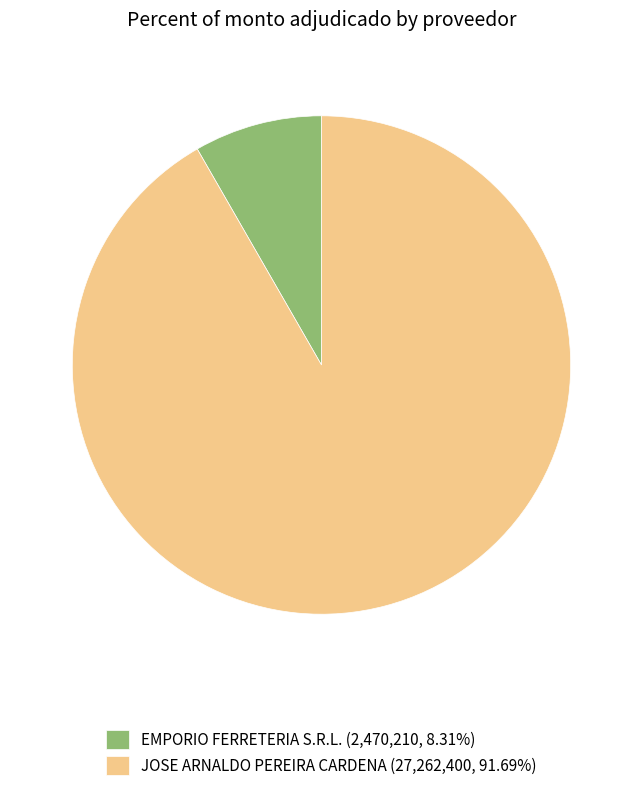

Rank the categories by value from lowest to highest.

EMPORIO FERRETERIA S.R.L., JOSE ARNALDO PEREIRA CARDENA